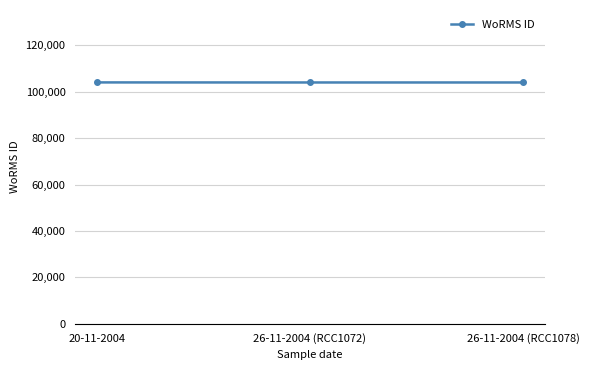

Is it true that the value at 20-11-2004 is 104016?

True